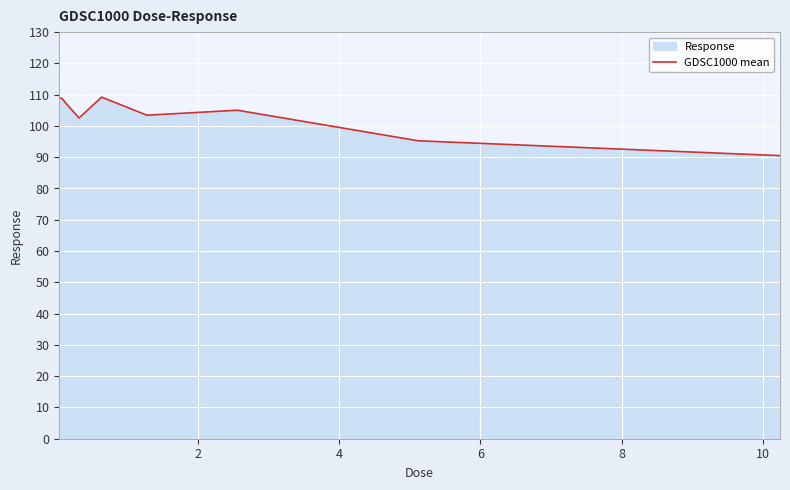

What is the difference between the maximum and second lowest values?

14.0